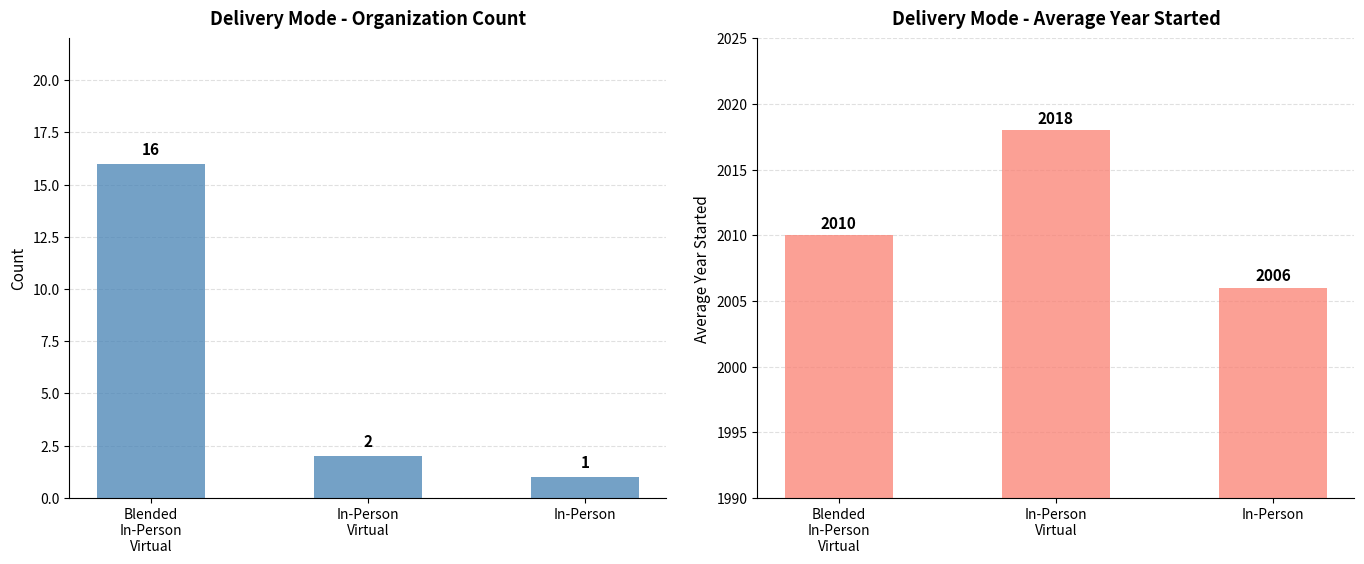

Is it true that Blended, In-Person, Virtual equals 1 at In-Person?

True